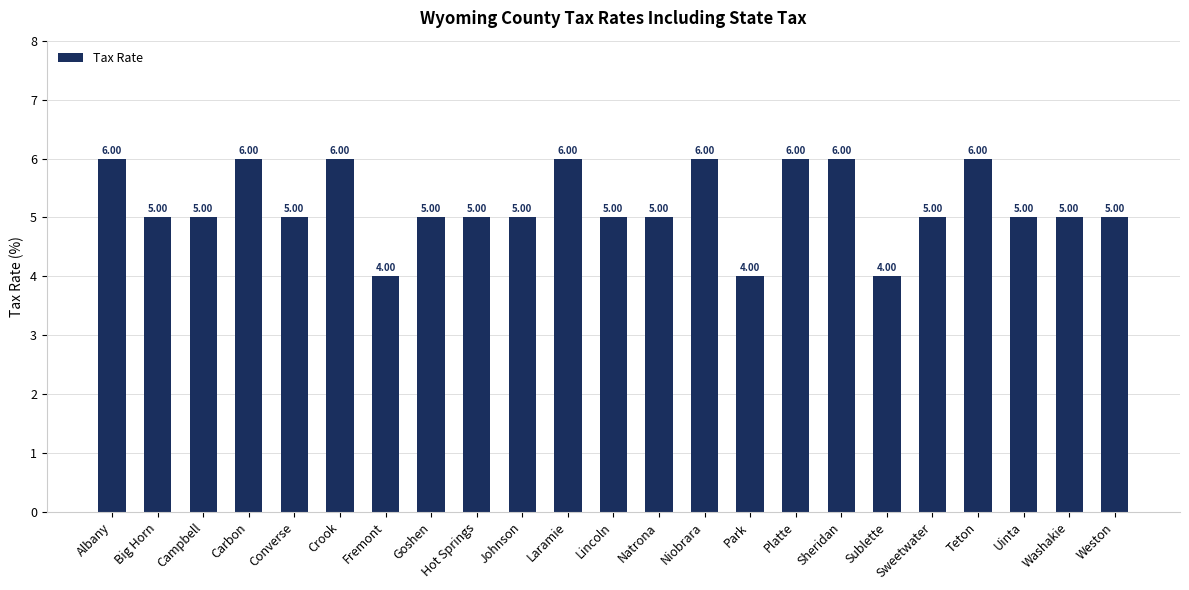

The chart shows a value of 2 at Albany. True or false?

False